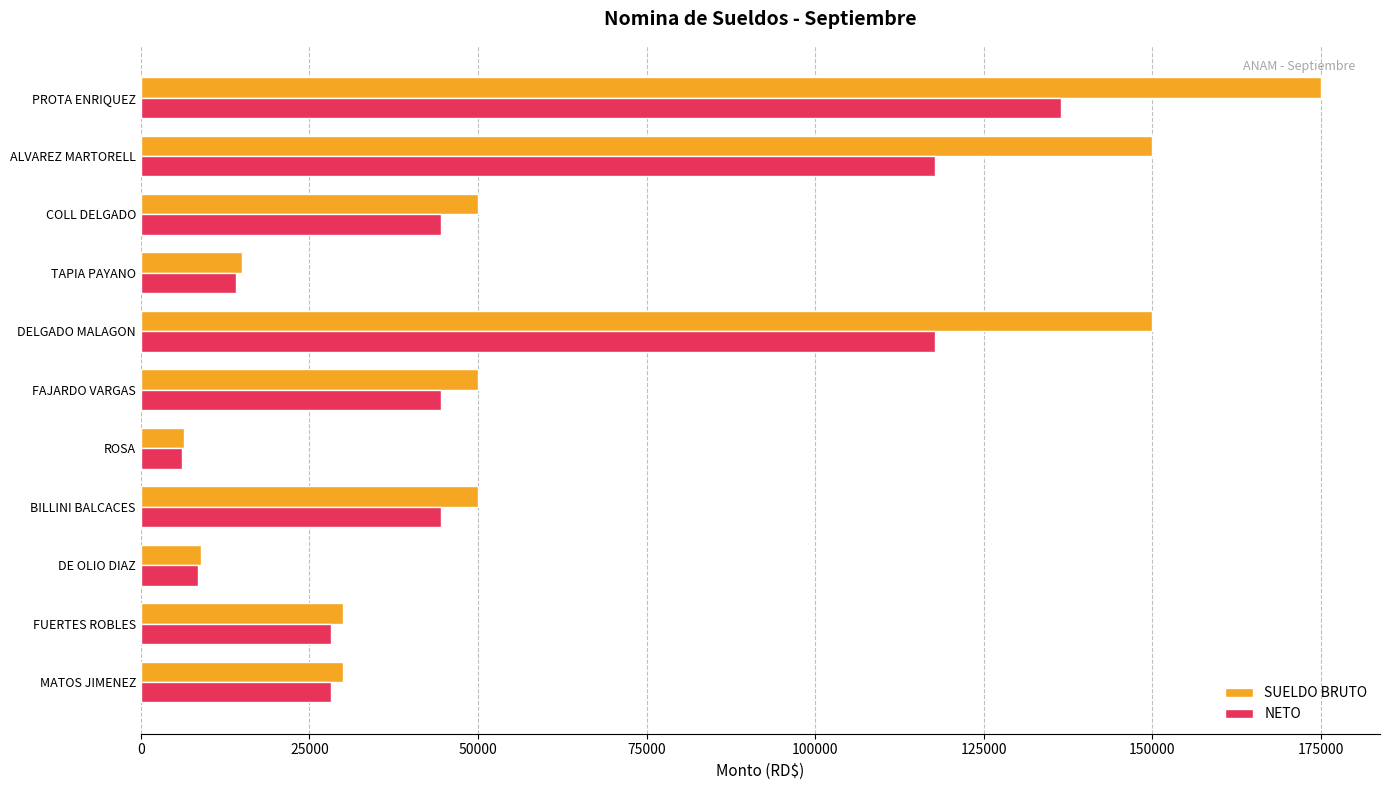

Count the number of data series in this chart.

2